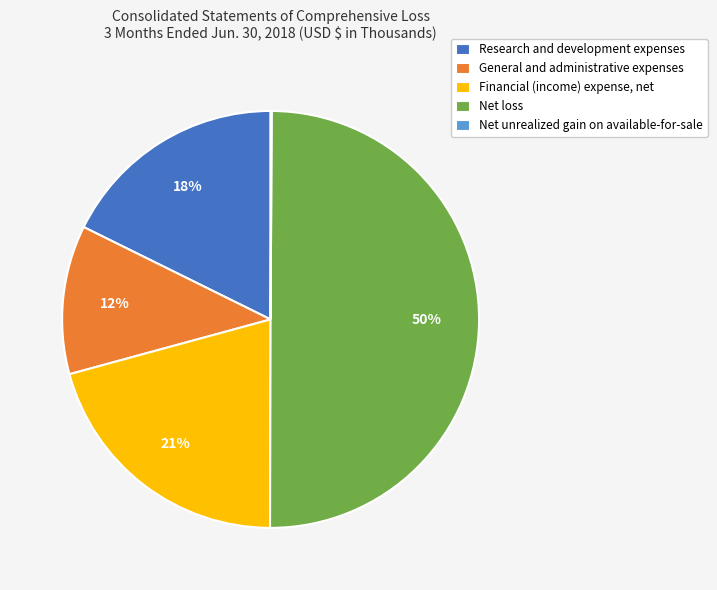

Between Net loss and Financial (income) expense, net, which is larger?

Net loss